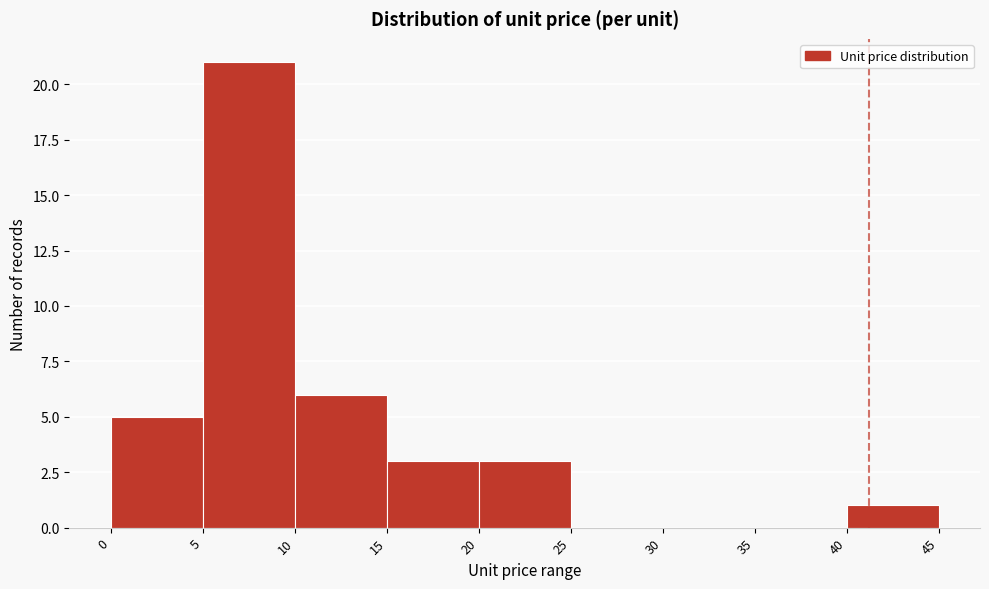

Reading left to right, list every bar in this chart as the range it spans on the x-axis followed by its height. The values are not printed on the chart, so give them approximately, as read against the axis.

0 to 5: 5
5 to 10: 21
10 to 15: 6
15 to 20: 3
20 to 25: 3
25 to 30: 0
30 to 35: 0
35 to 40: 0
40 to 45: 1